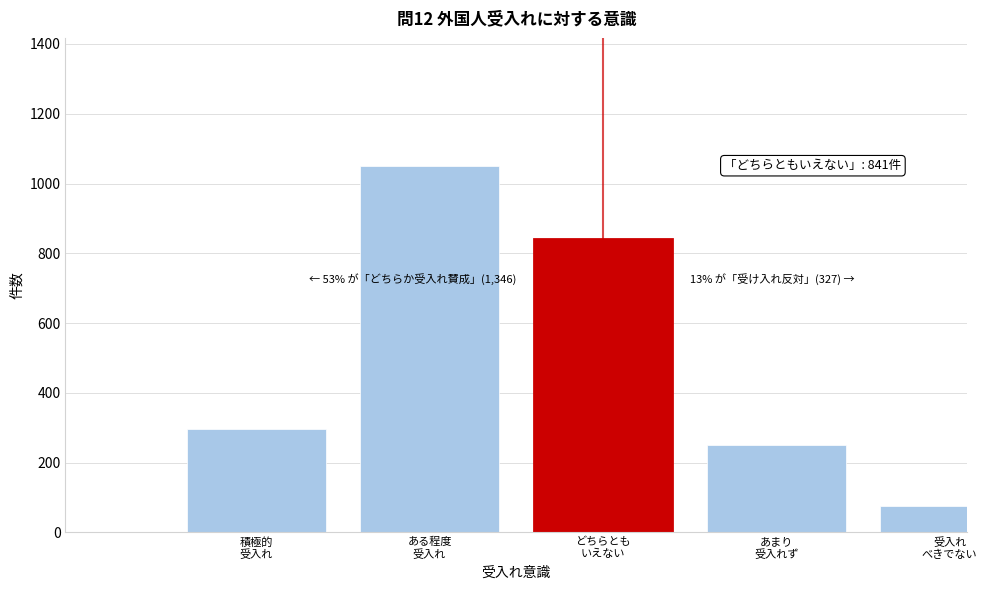

Reading left to right, list all the values displayed in this chart.

296	1050	841	251	76